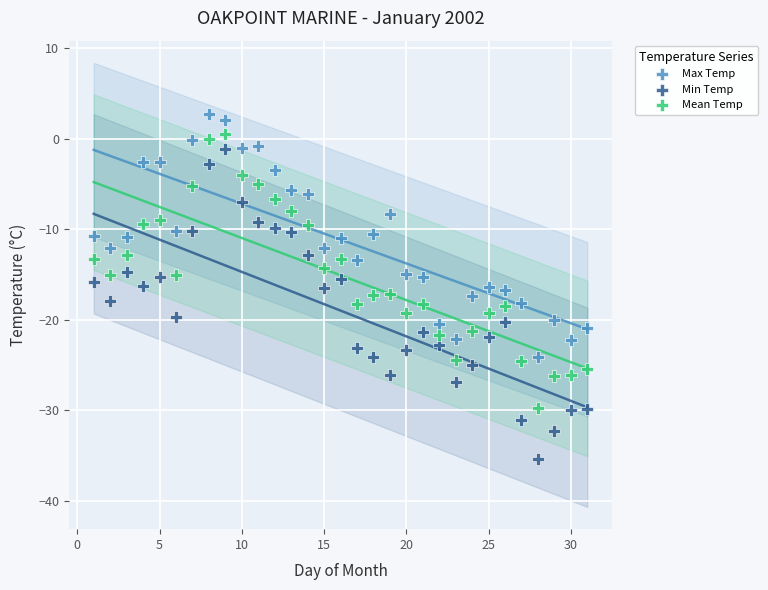

Which series has the widest spread of Y values?

Min Temp